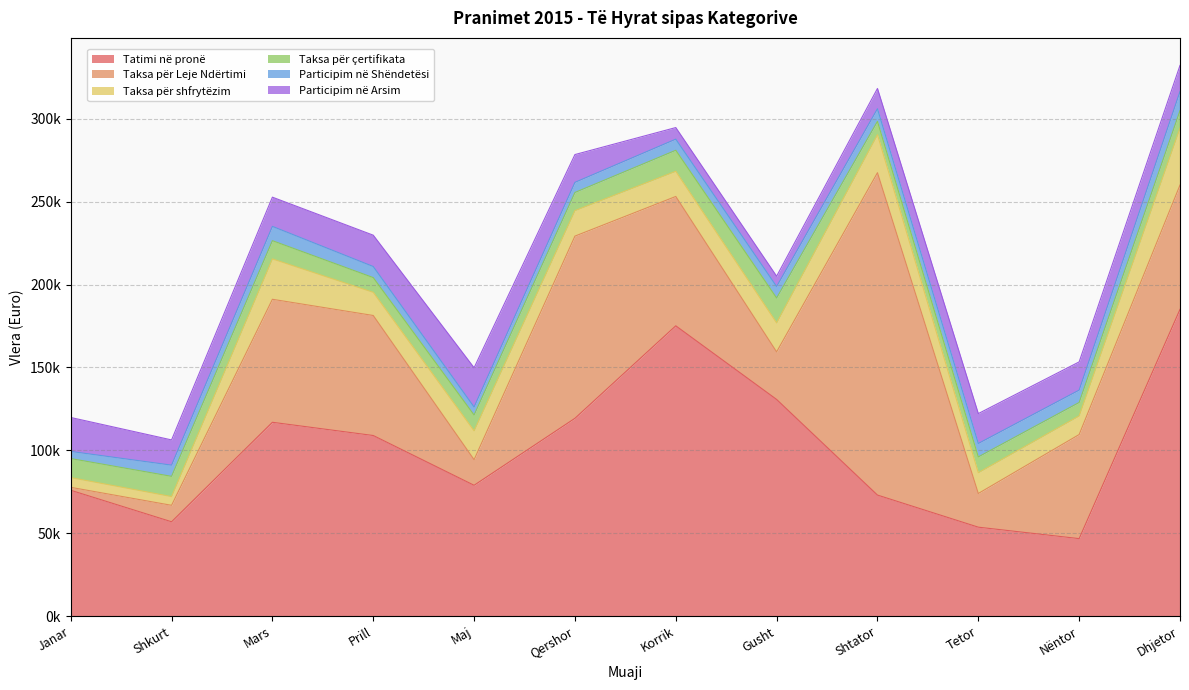

Rank the series by their maximum value, from highest to lowest.

Taksa për Leje Ndërtimi, Tatimi në pronë, Taksa për shfrytëzim, Participim në Arsim, Taksa për çertifikata, Participim në Shëndetësi